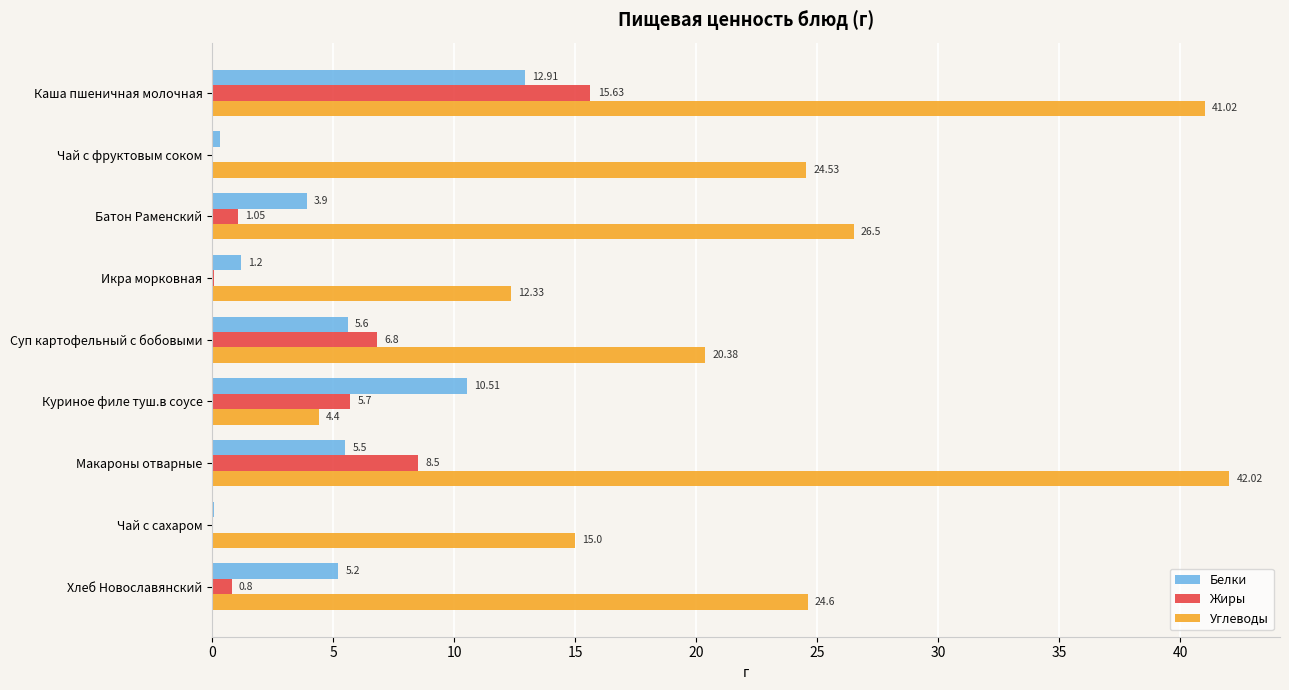

Which series has the largest range (max minus min)?

Углеводы